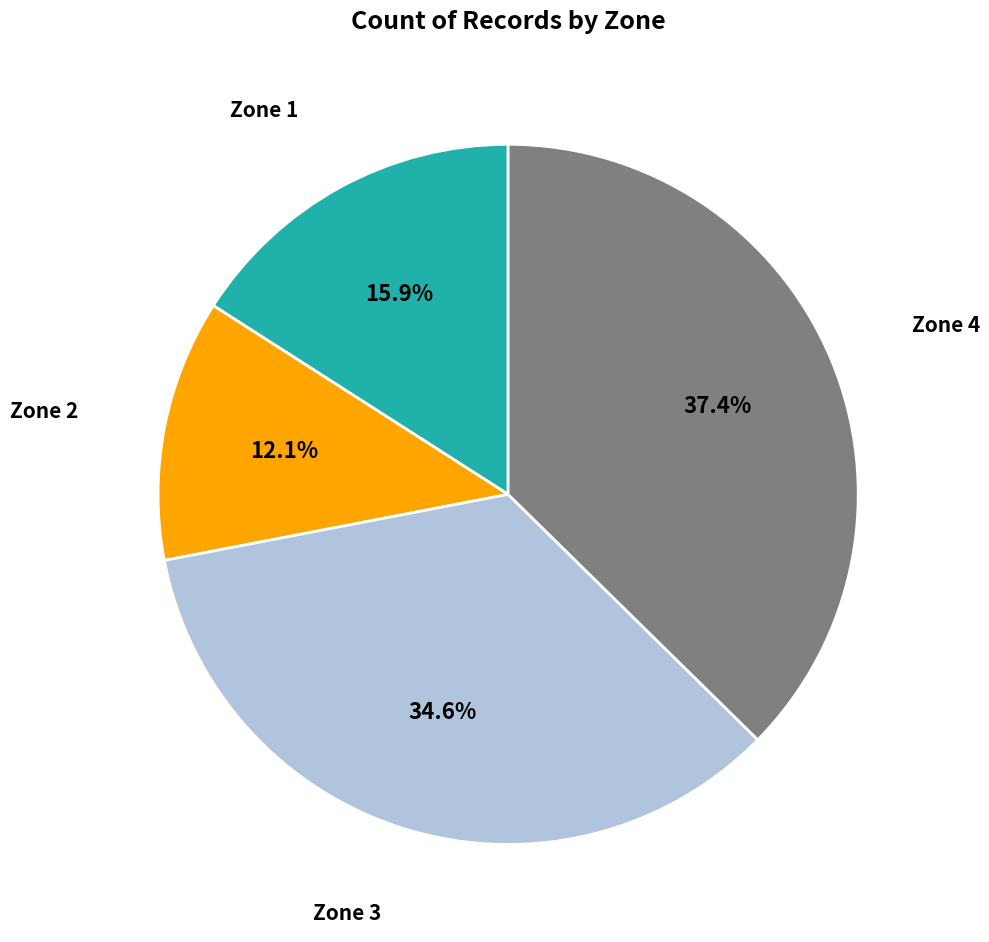

Is there a majority slice in this chart?

No